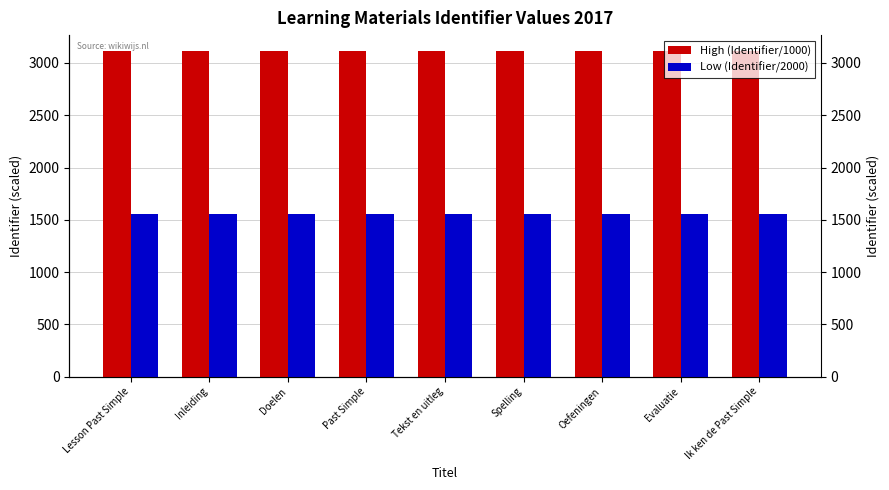

What is the total value across all series at Tekst en uitleg?

4665.0